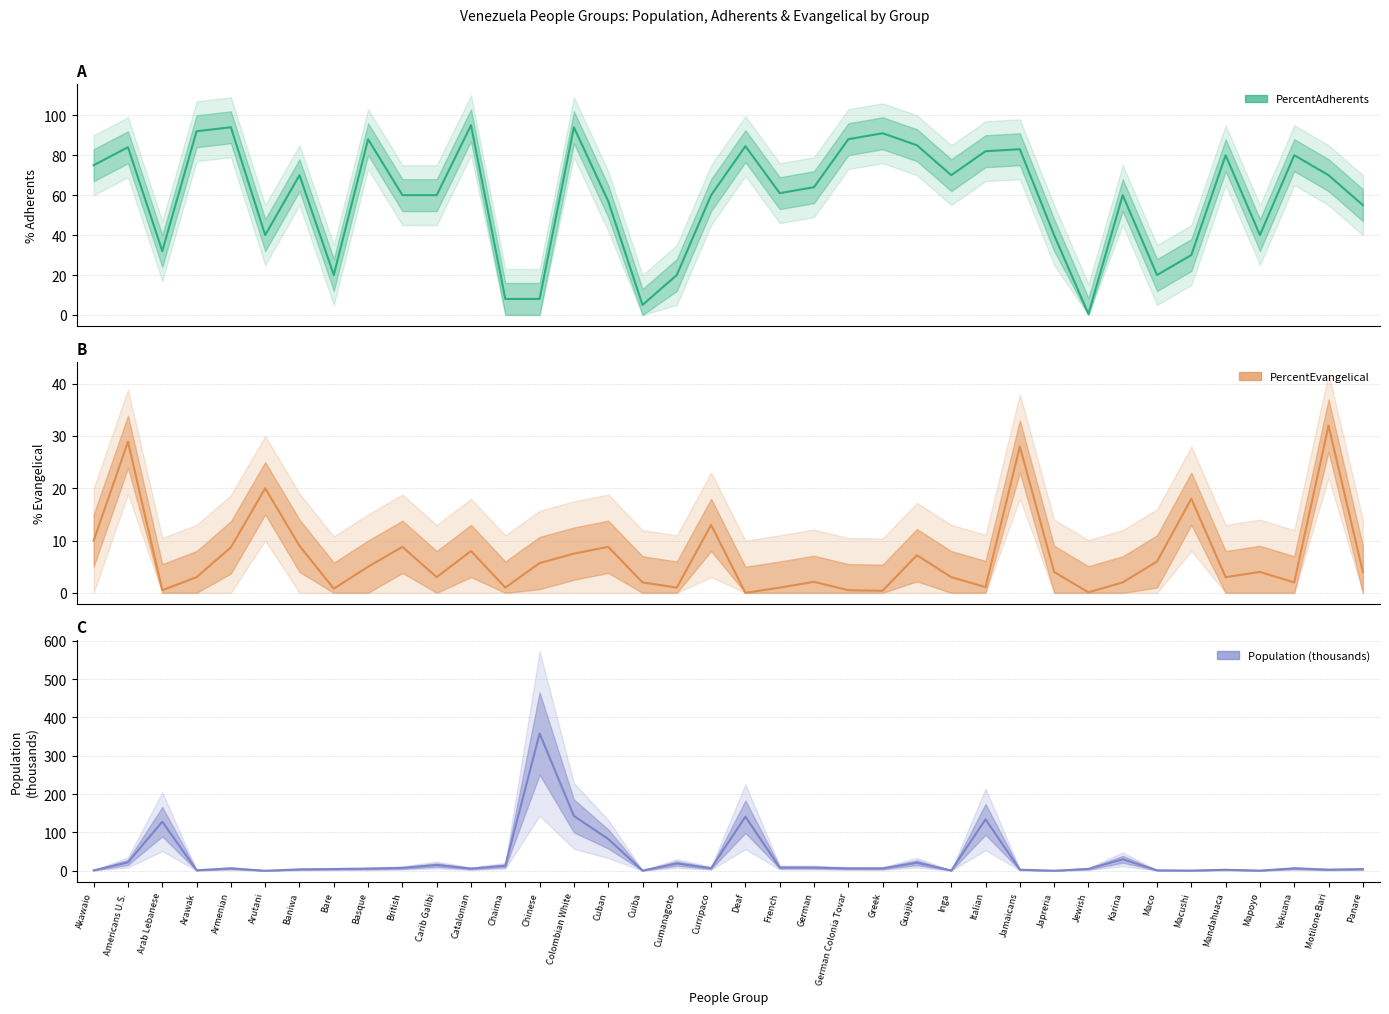

List the series in order of their peak value, lowest first.

PercentEvangelical, PercentAdherents, Population (thousands)